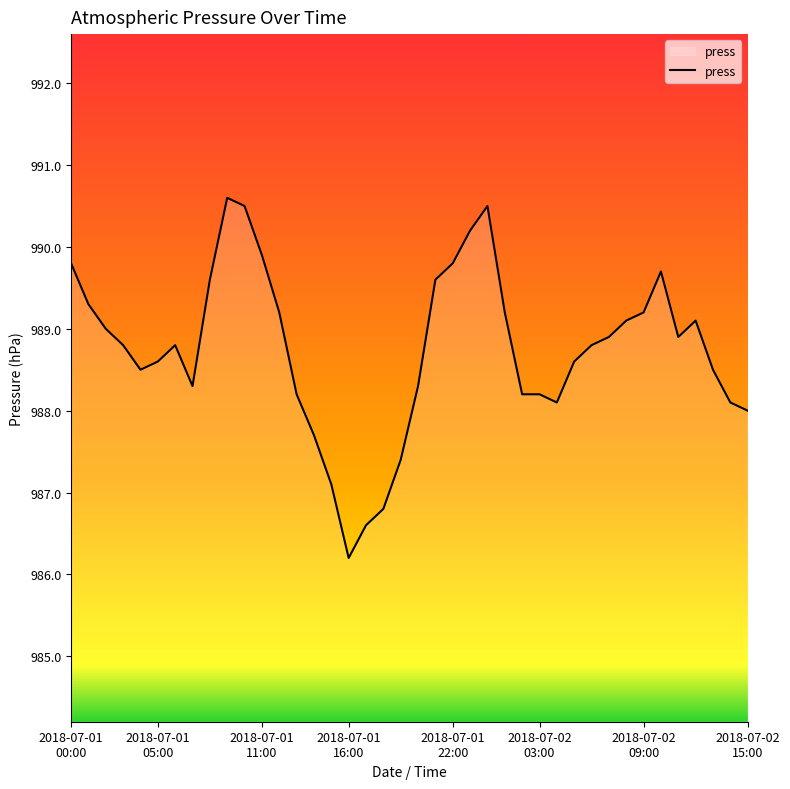

True or false: there are more than 2 points higher than both neighbors.

True